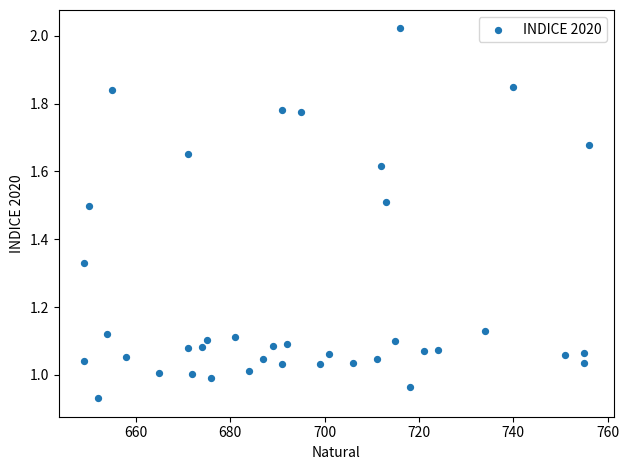

What is the range of X values (max minus min)?

107.0